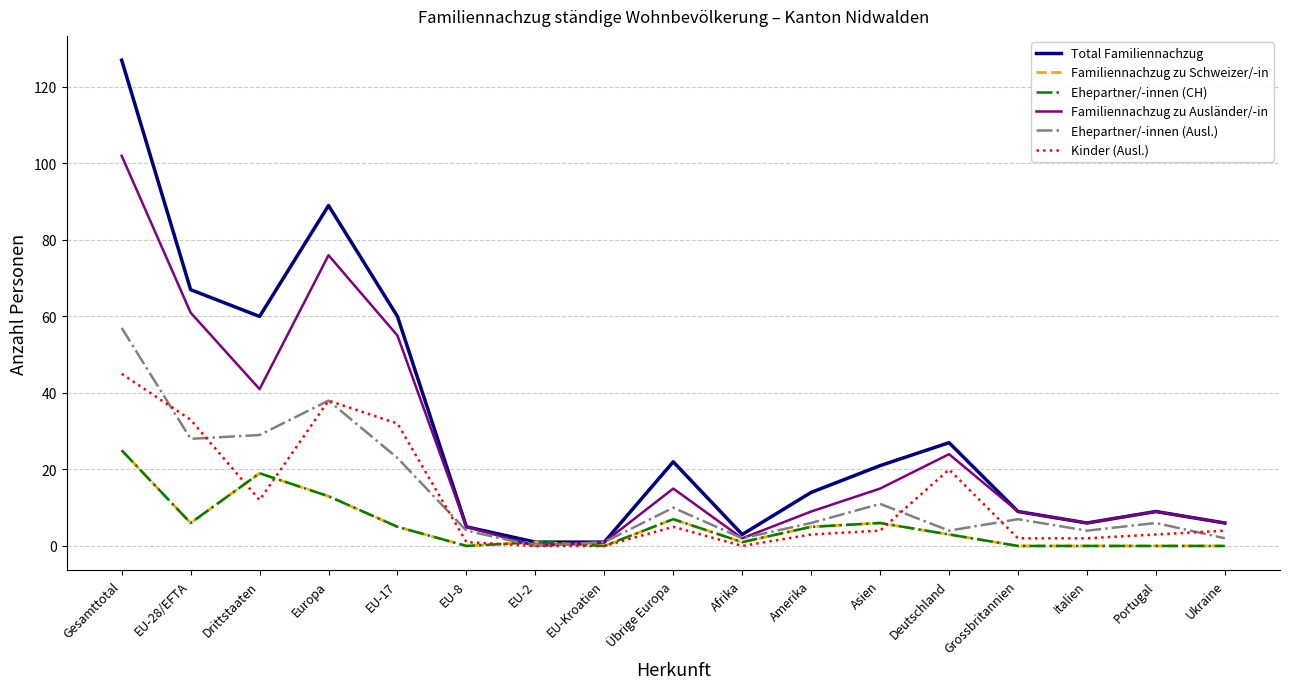

The Ehepartner/-innen (Ausl.) series shows 28 at EU-28/EFTA. True or false?

True